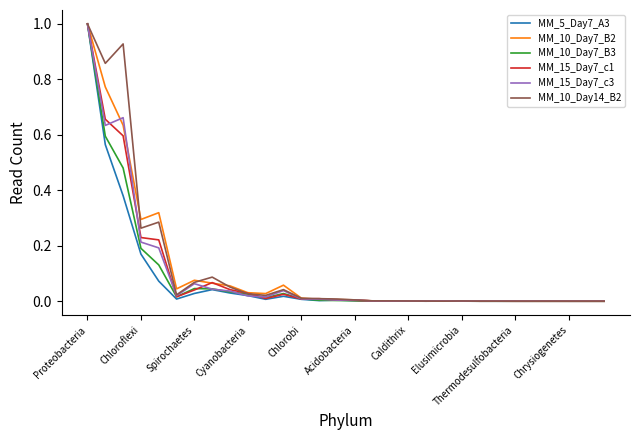

What is the greatest value displayed?

1.0